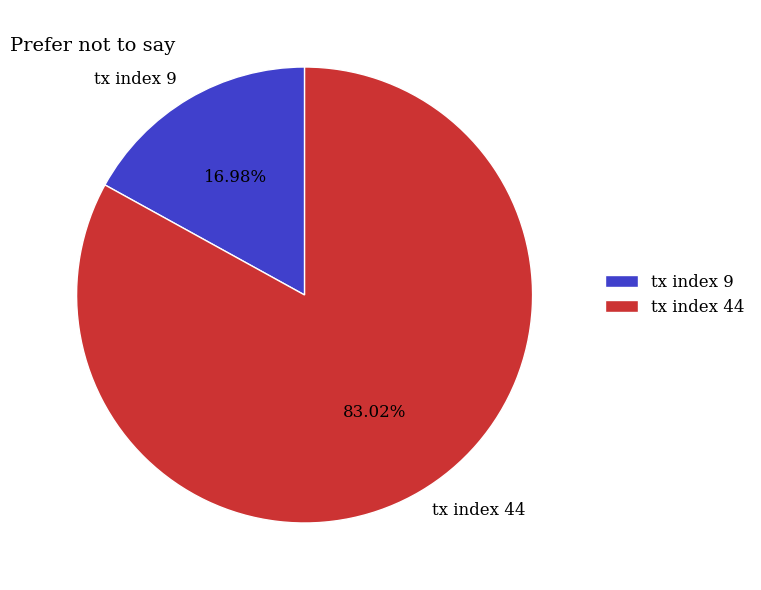

To the nearest percent, what portion does tx index 44 represent?

83%